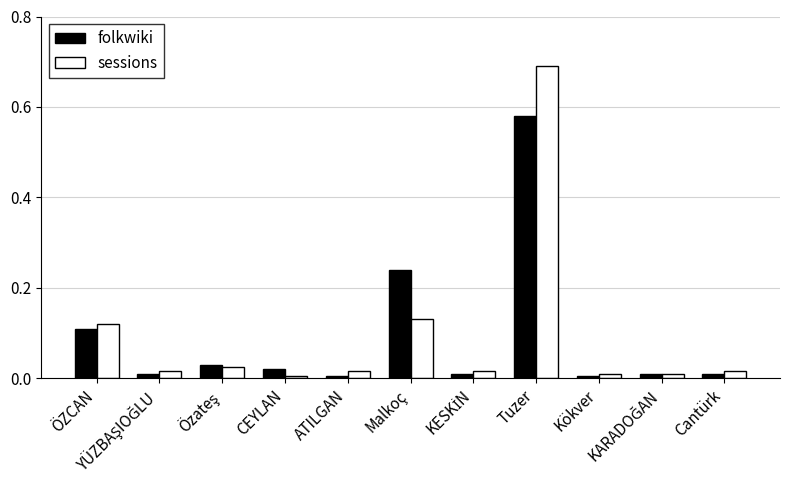

Which series has the largest range (max minus min)?

sessions